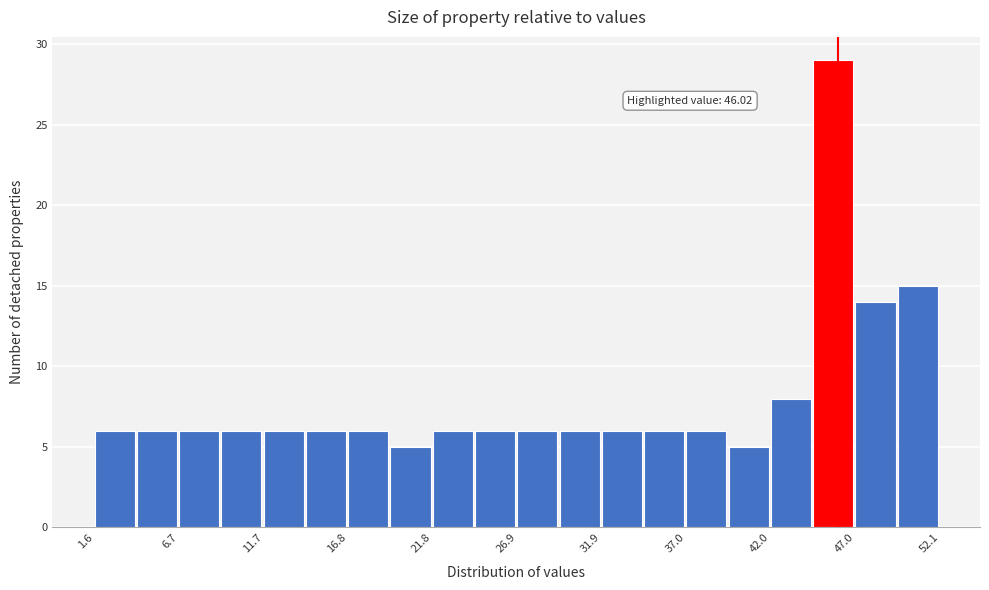

Read against the x-axis, roughly where is the centre of the tallest bar?

46